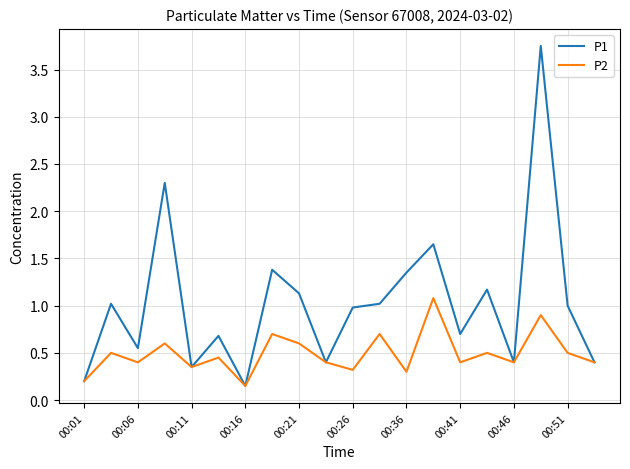

Which series has the largest range (max minus min)?

P1